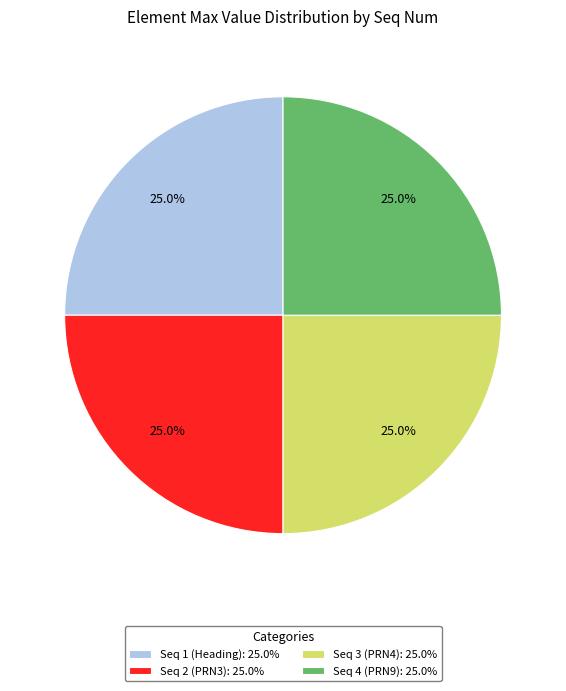

What percentage do Seq 1 (Heading): 25.0% and Seq 3 (PRN4): 25.0% together represent?

50.0%